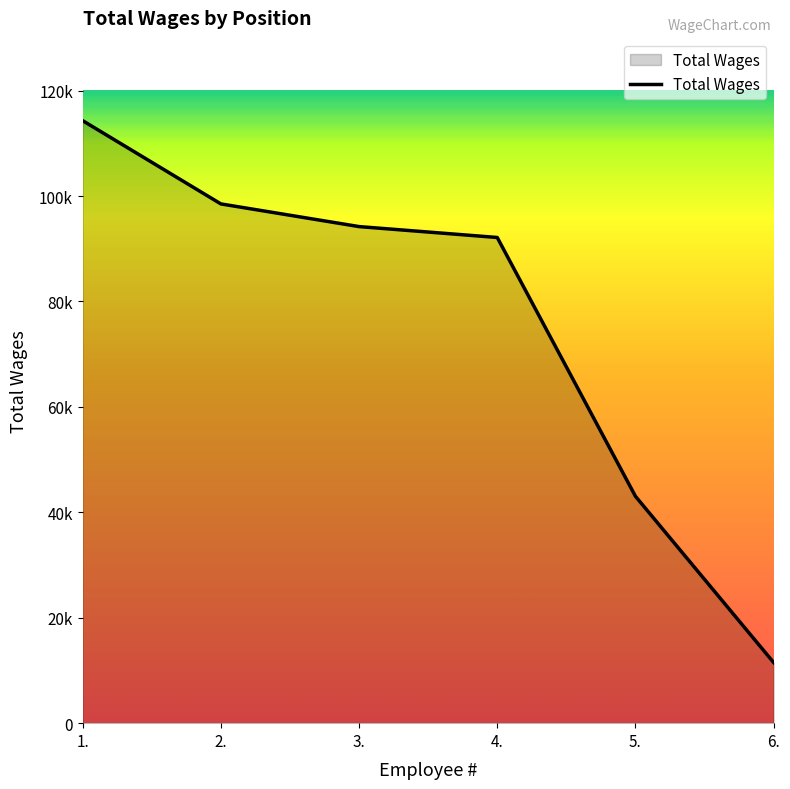

Where does the data first go above 94202?

1.